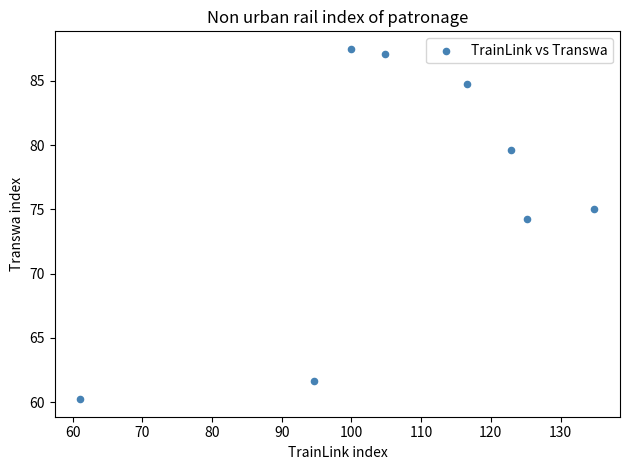

What Y value in the scatter plot is closest to 73?

74.2